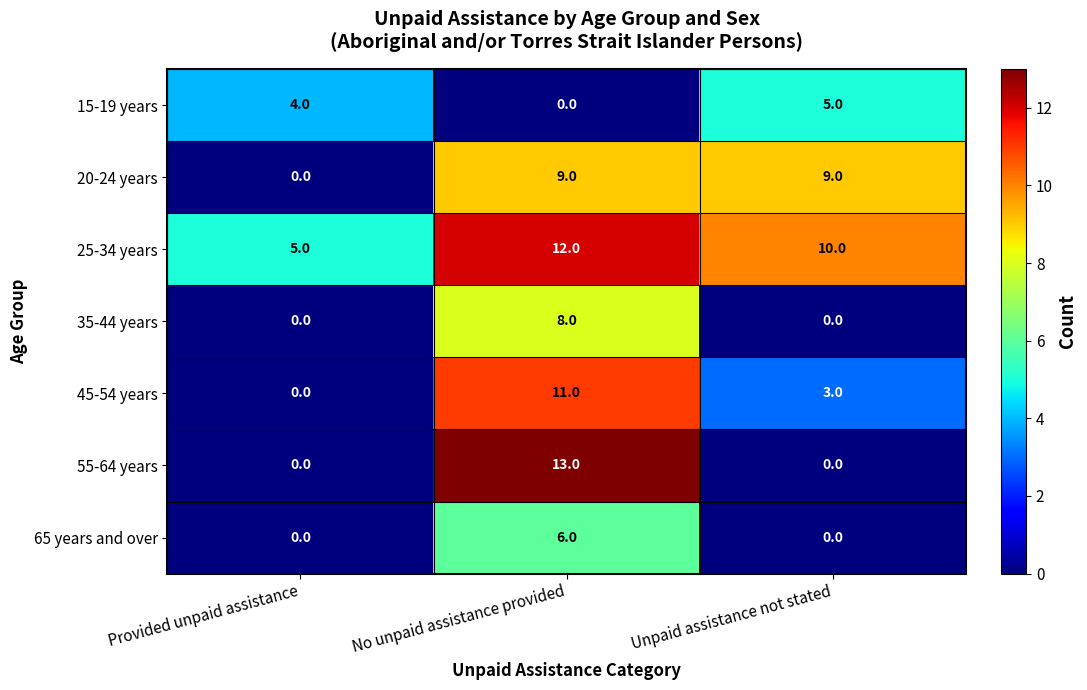

Which series changed the most between No unpaid assistance provided and Unpaid assistance not stated?

55-64 years